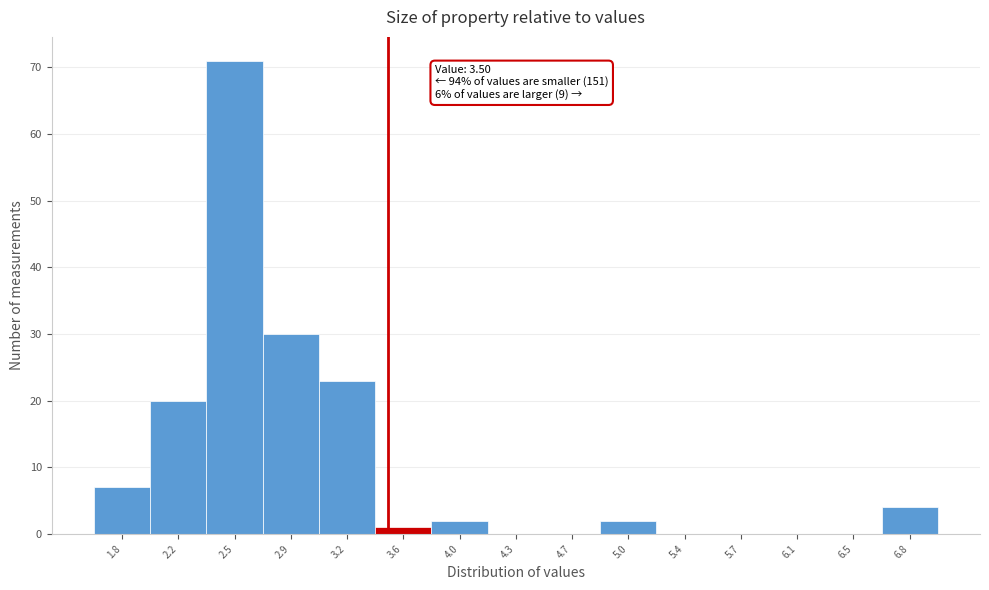

Which range on the x-axis has the tallest bar?

2.35 to 2.70